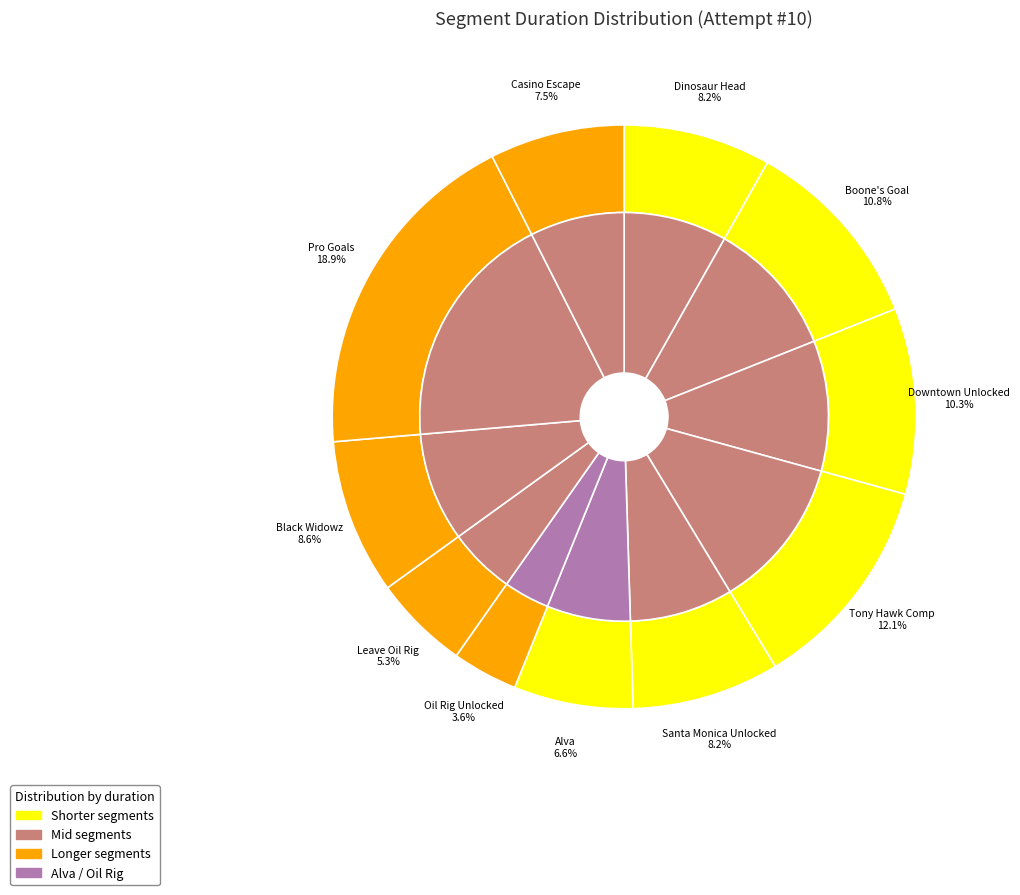

To the nearest percent, what percentage of the pie is Downtown Unlocked?

10%